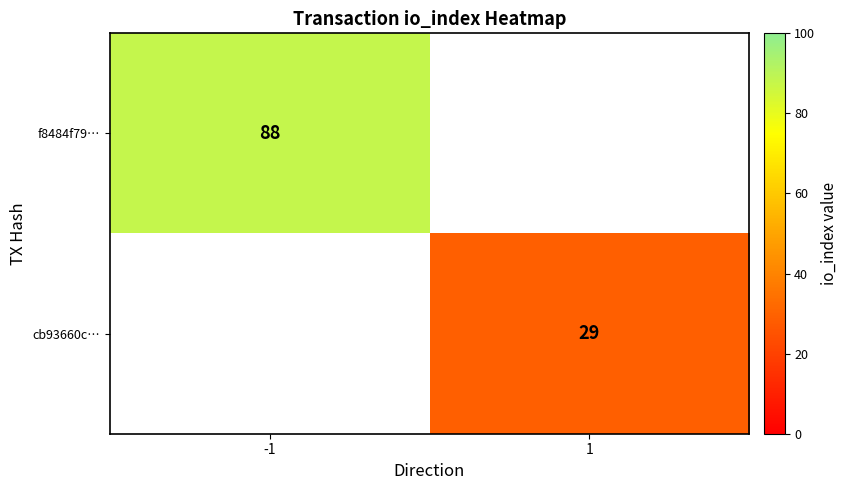

The f8484f79… series shows 40 at -1. True or false?

False